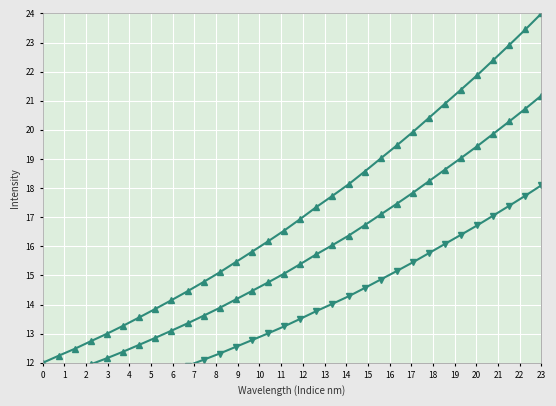

Which series has the largest total across all categories?

Spectral Intensity